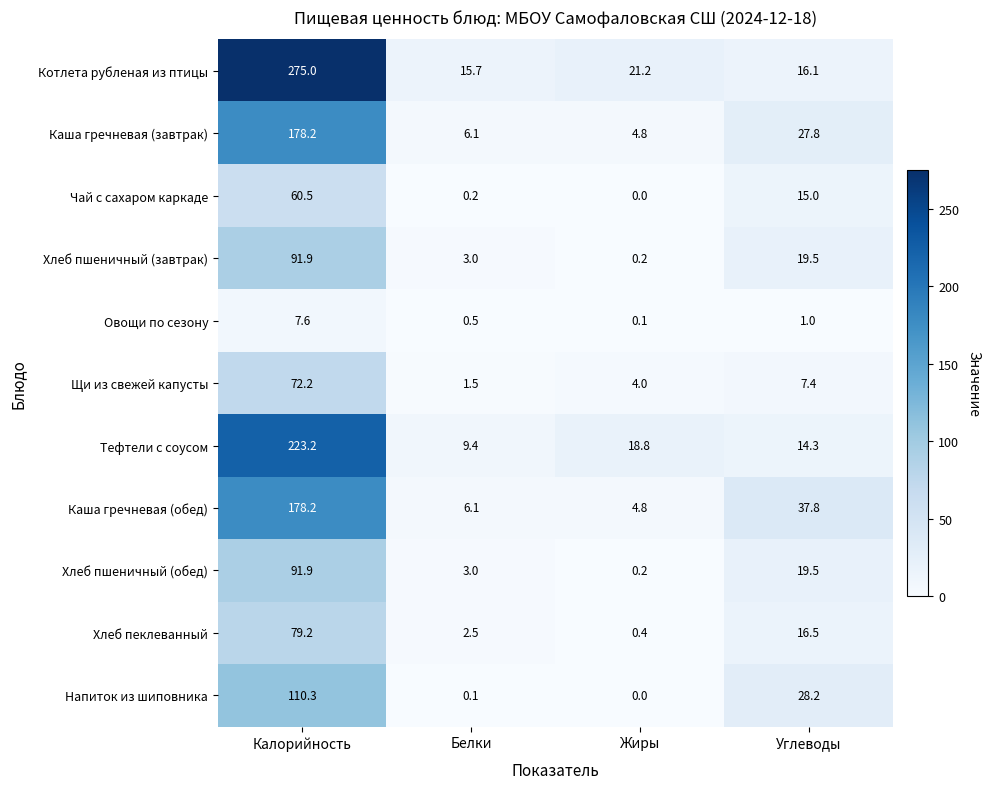

At which category does the chart reach its minimum across all series?

Жиры